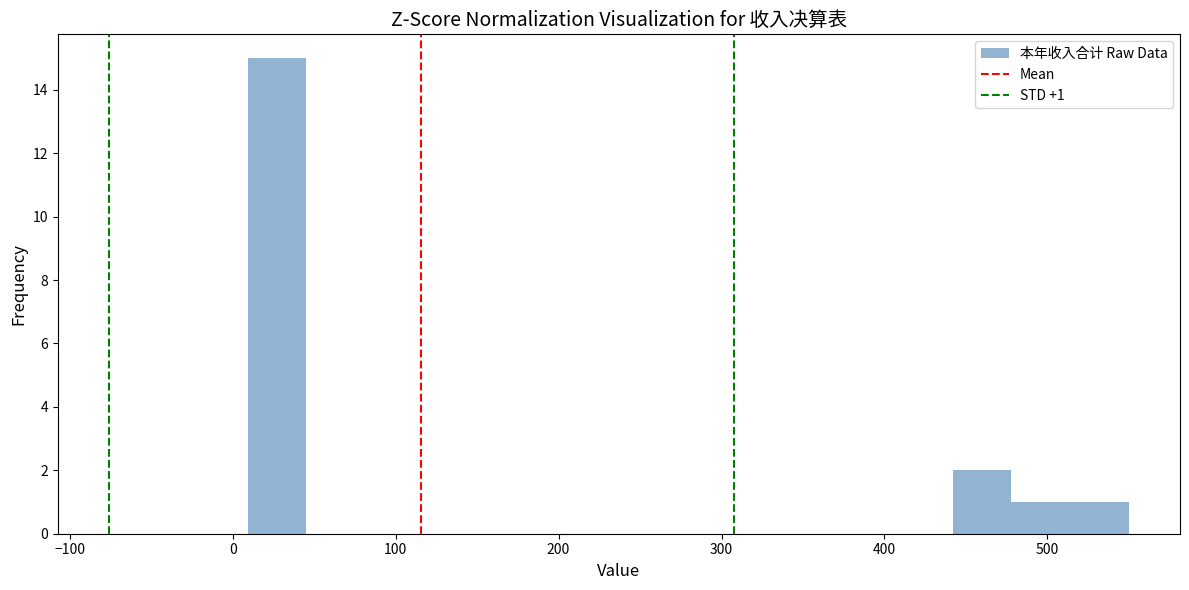

Read against the x-axis, roughly where is the centre of the tallest bar?

30